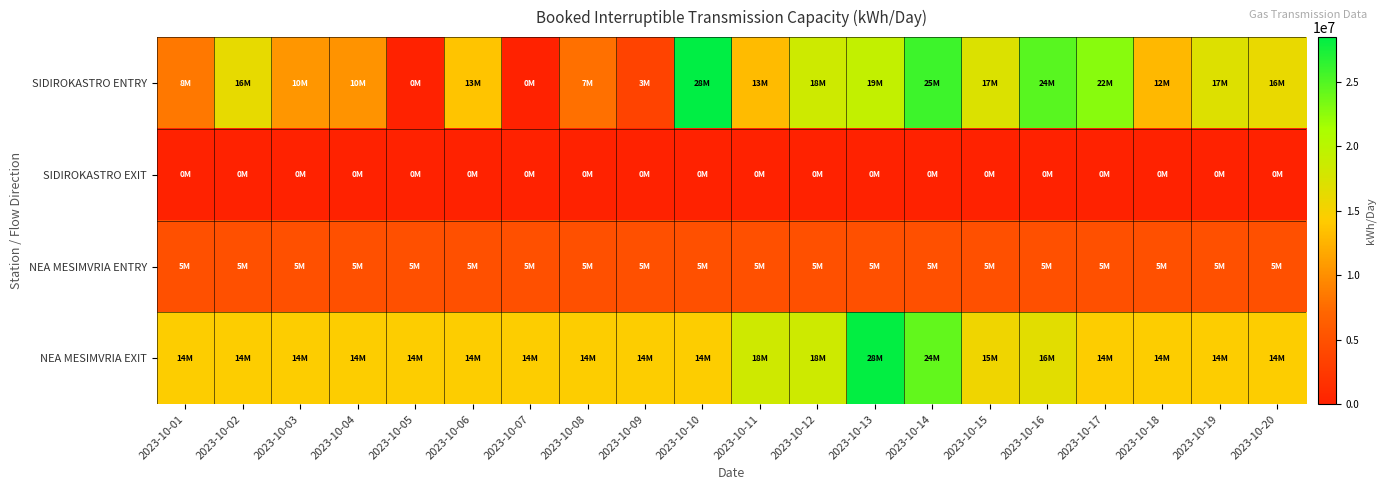

What is the spread (max minus min) of values at 2023-10-17?

22794843